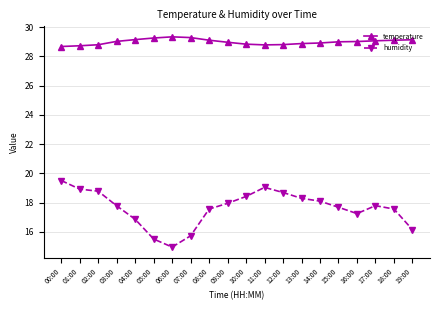

Does the chart display data point markers on the line(s)?

Yes